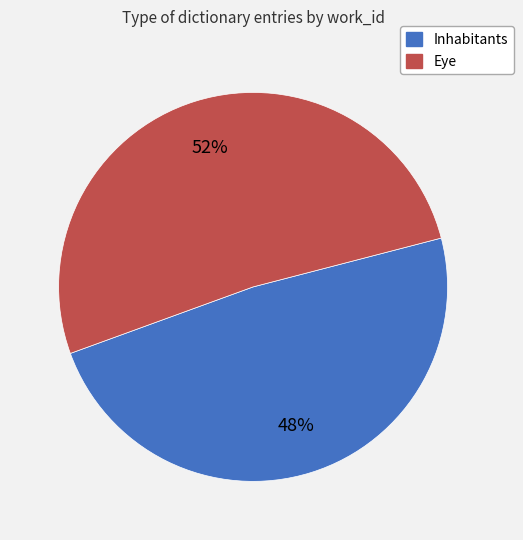

Count the number of slices in the pie.

2